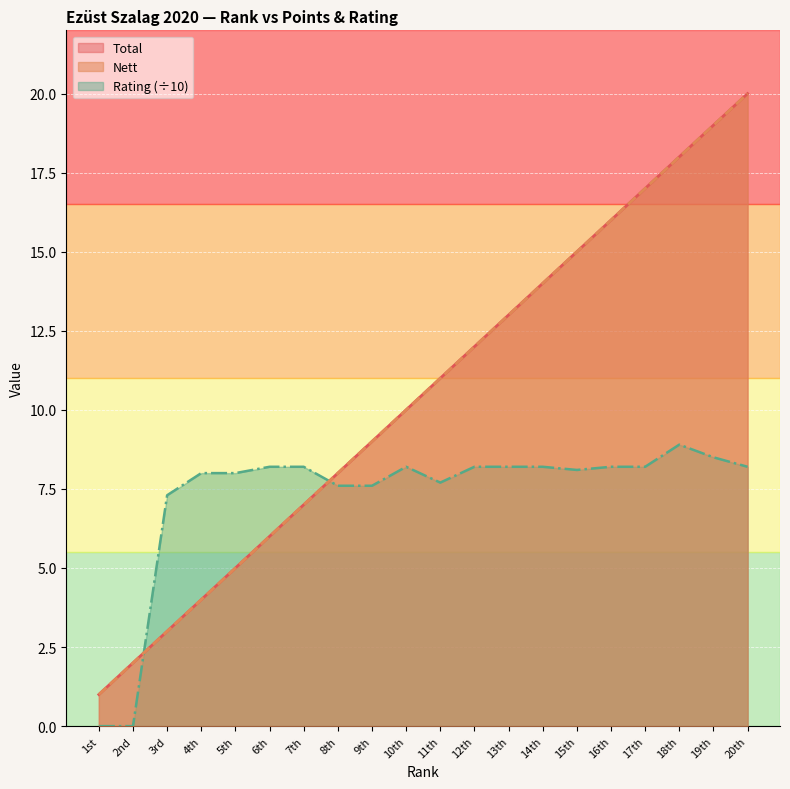

Reading right to left, transcribe all the data shown in this chart.

Total: 20th=20.0	19th=19.0	18th=18.0	17th=17.0	16th=16.0	15th=15.0	14th=14.0	13th=13.0	12th=12.0	11th=11.0	10th=10.0	9th=9.0	8th=8.0	7th=7.0	6th=6.0	5th=5.0	4th=4.0	3rd=3.0	2nd=2.0	1st=1.0
Nett: 20th=20.0	19th=19.0	18th=18.0	17th=17.0	16th=16.0	15th=15.0	14th=14.0	13th=13.0	12th=12.0	11th=11.0	10th=10.0	9th=9.0	8th=8.0	7th=7.0	6th=6.0	5th=5.0	4th=4.0	3rd=3.0	2nd=2.0	1st=1.0
Rating: 20th=8.2	19th=8.5	18th=8.9	17th=8.2	16th=8.2	15th=8.1	14th=8.2	13th=8.2	12th=8.2	11th=7.7	10th=8.2	9th=7.6	8th=7.6	7th=8.2	6th=8.2	5th=8.0	4th=8.0	3rd=7.3	2nd=0.0	1st=0.0